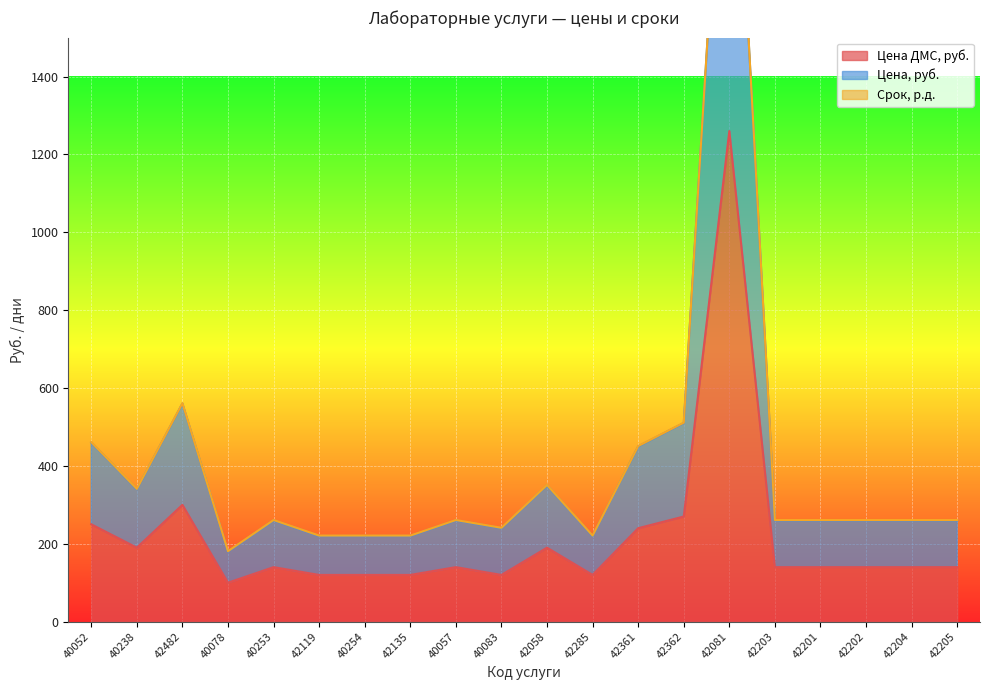

At which category is the sum across all series the highest?

42081